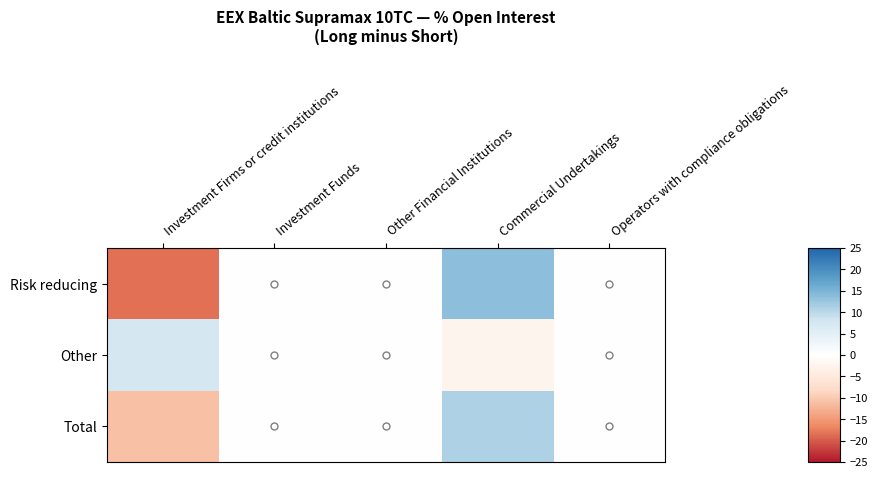

Rank the series by their maximum value, from highest to lowest.

Risk reducing, Total, Other